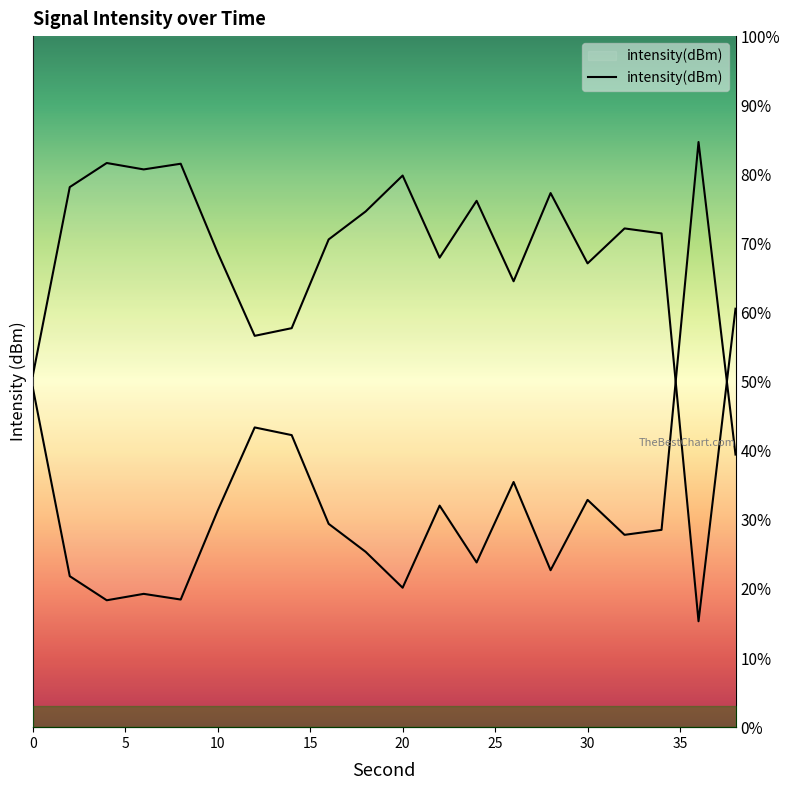

What is the difference between the values at 36 and 38?

45.2